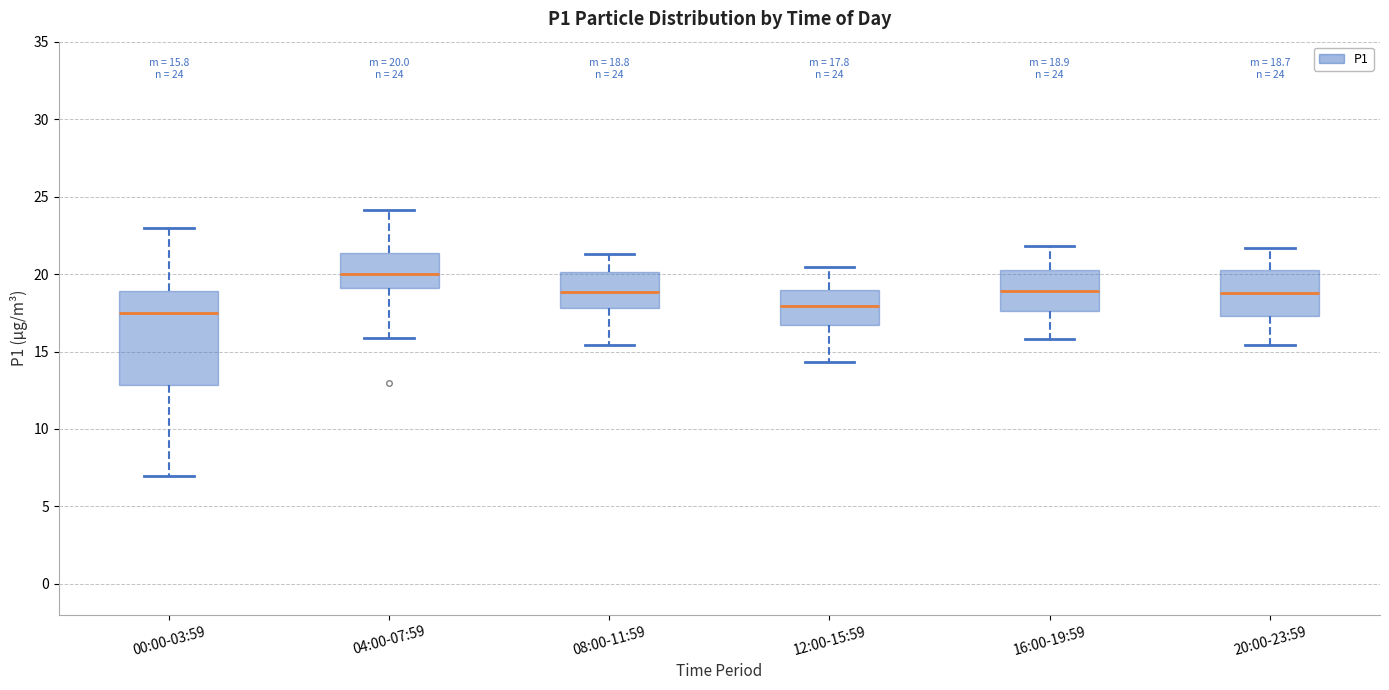

Which box has the highest median line?

04:00-07:59